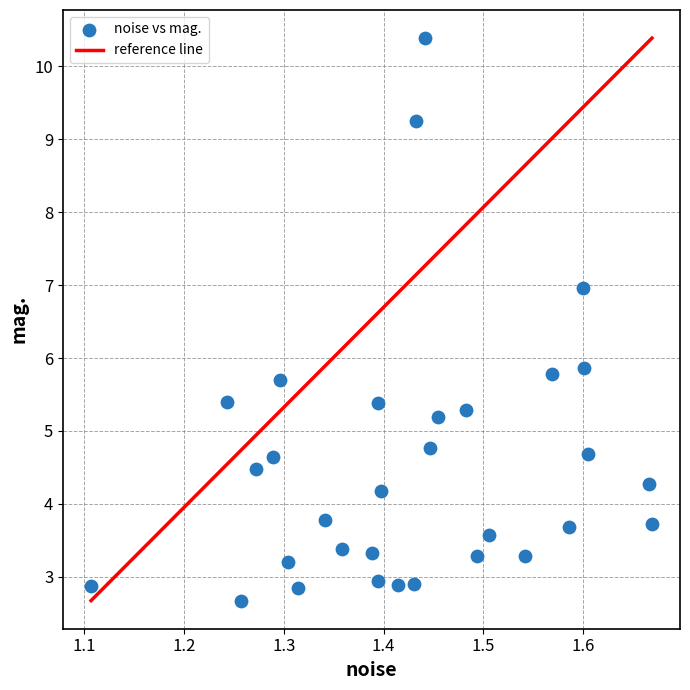

What is the range of Y values (max minus min)?

7.7